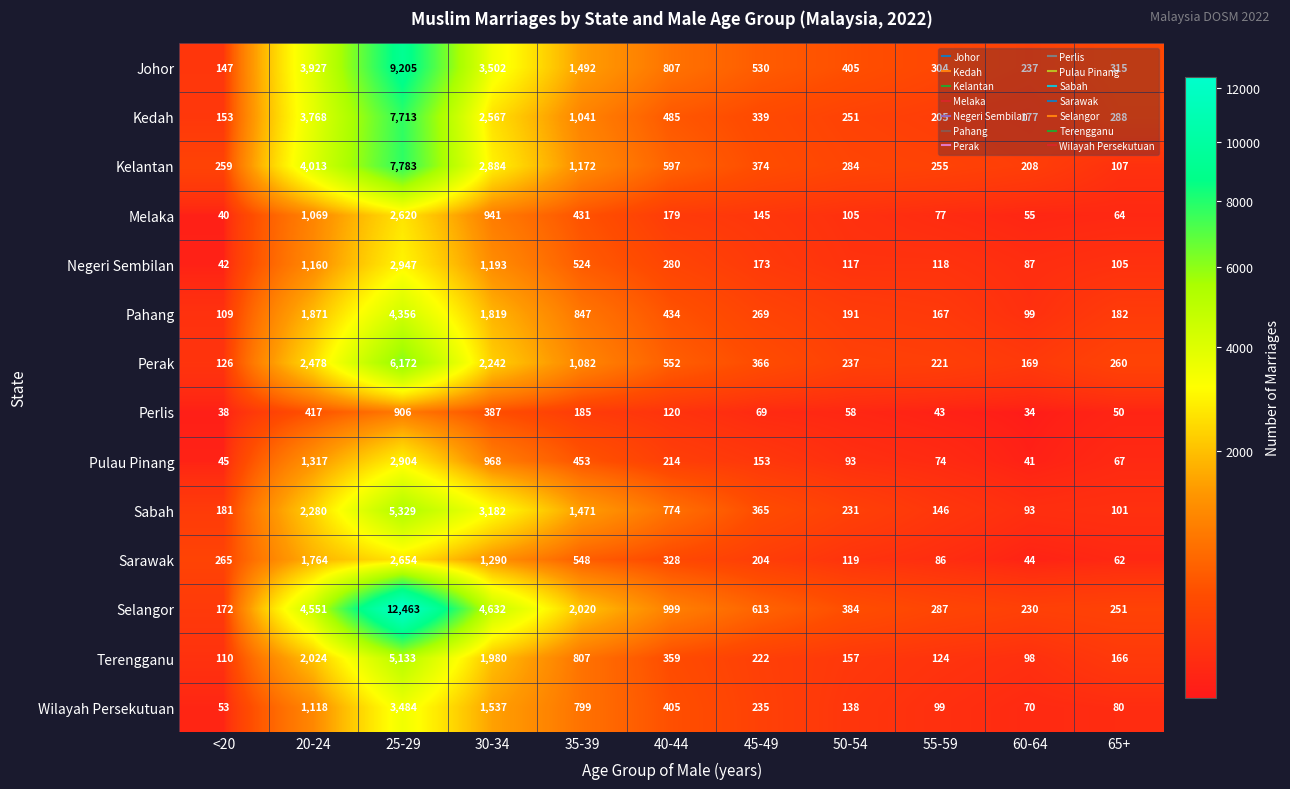

At how many categories does at least one series exceed 7427?

1